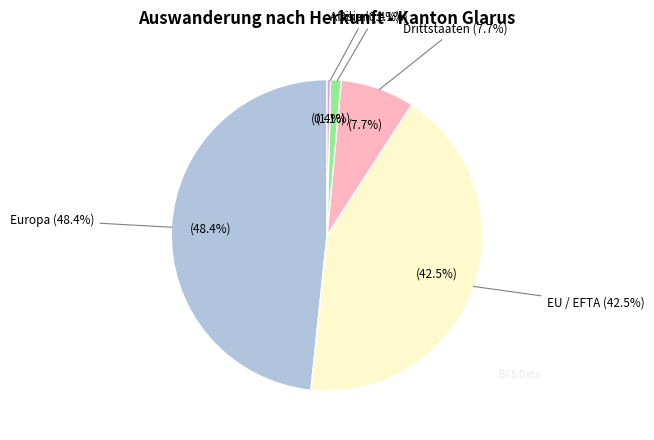

Does Amerika represent more than half of the total?

No